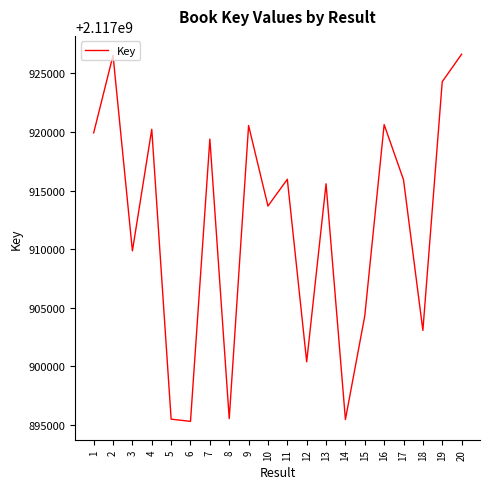

At which category does the data reach its first local peak?

2